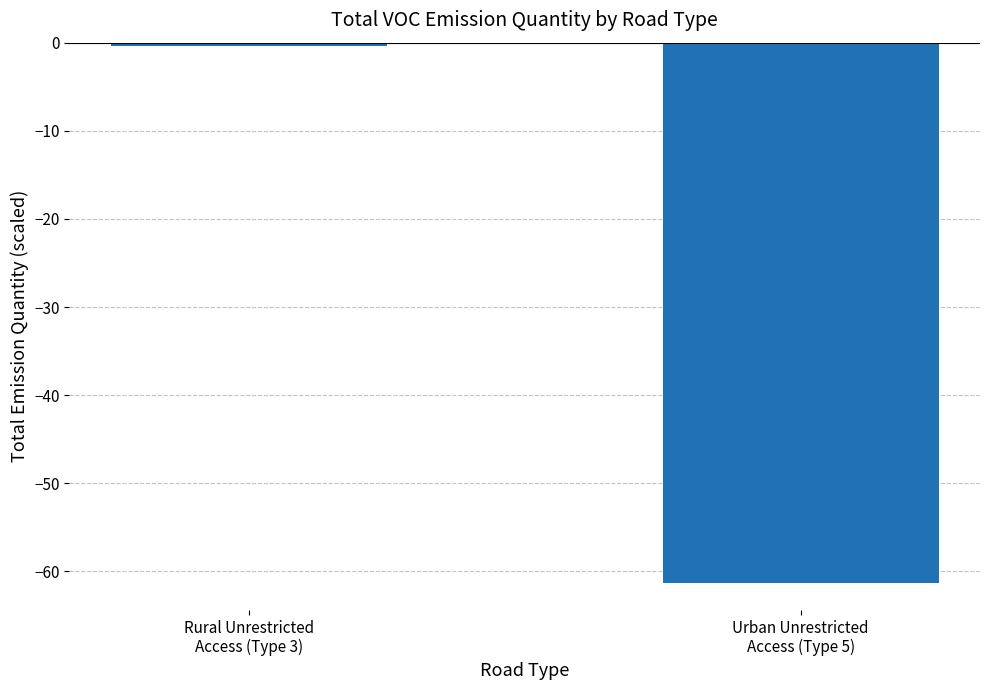

How many categories are shown in the chart?

2